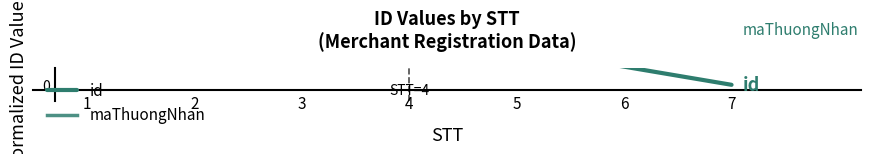

True or false: id has more than 2 interior local peaks.

False